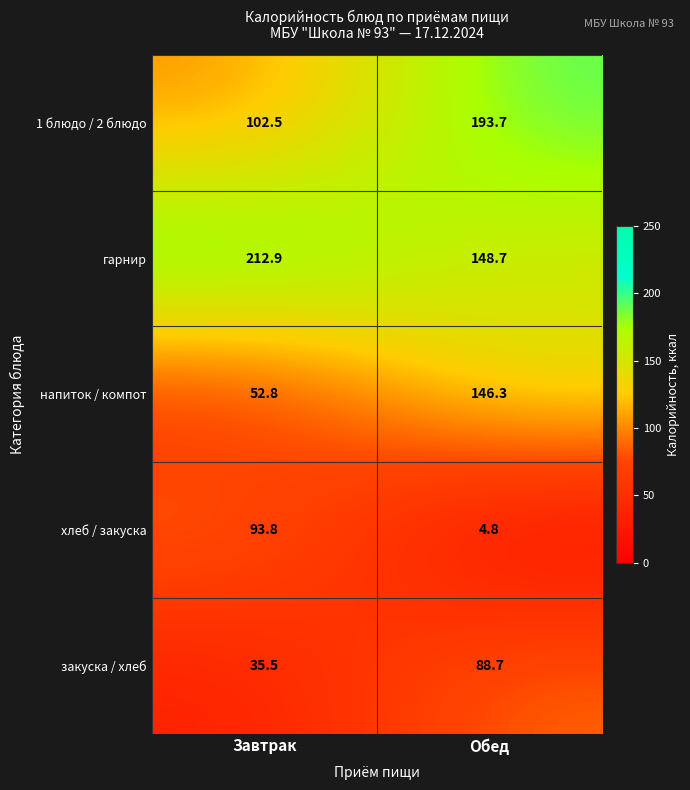

Which series changed the most between Завтрак and Обед?

напиток / компот